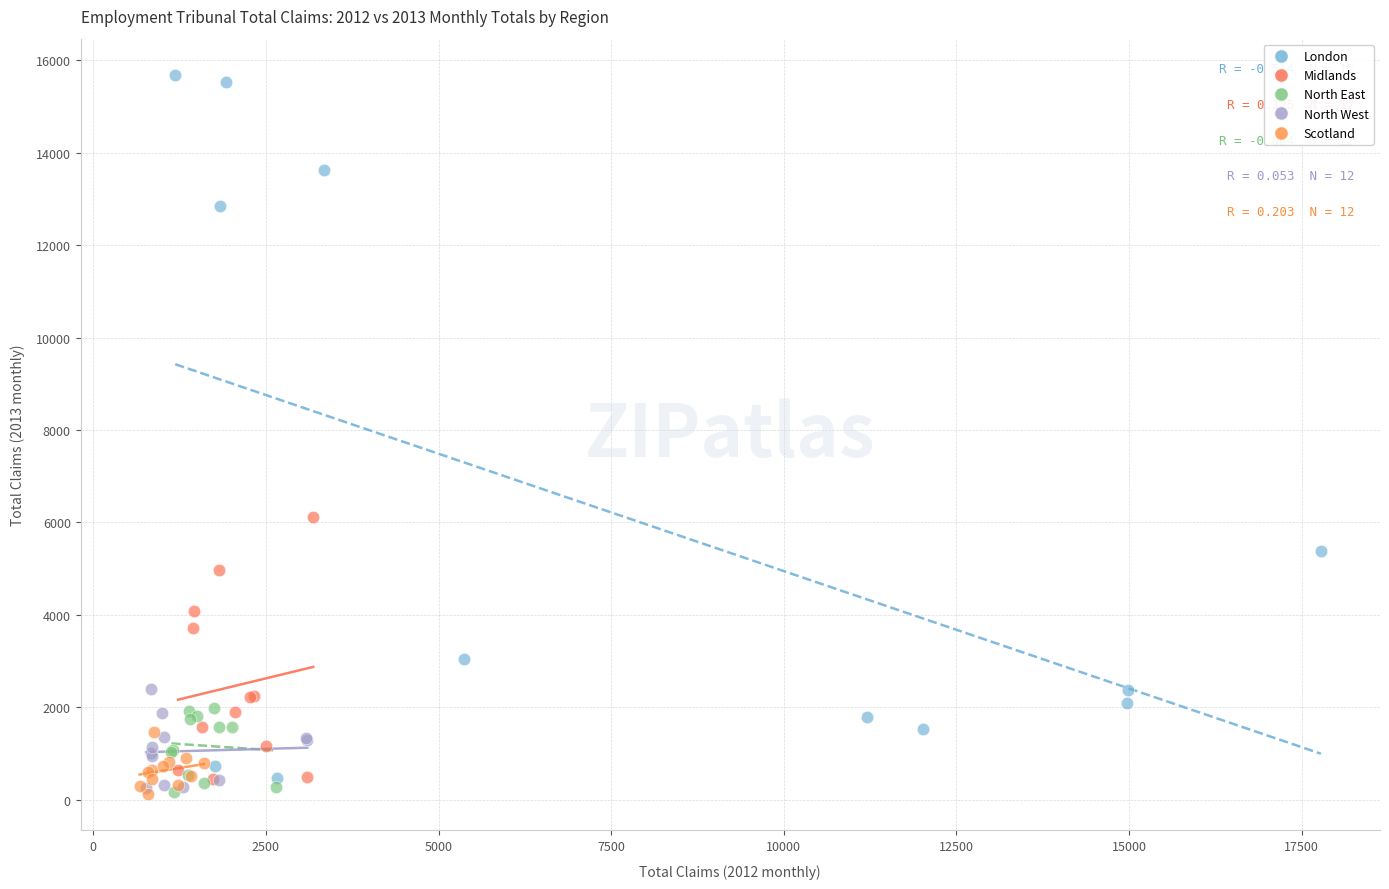

Which series reaches the maximum Y coordinate?

London